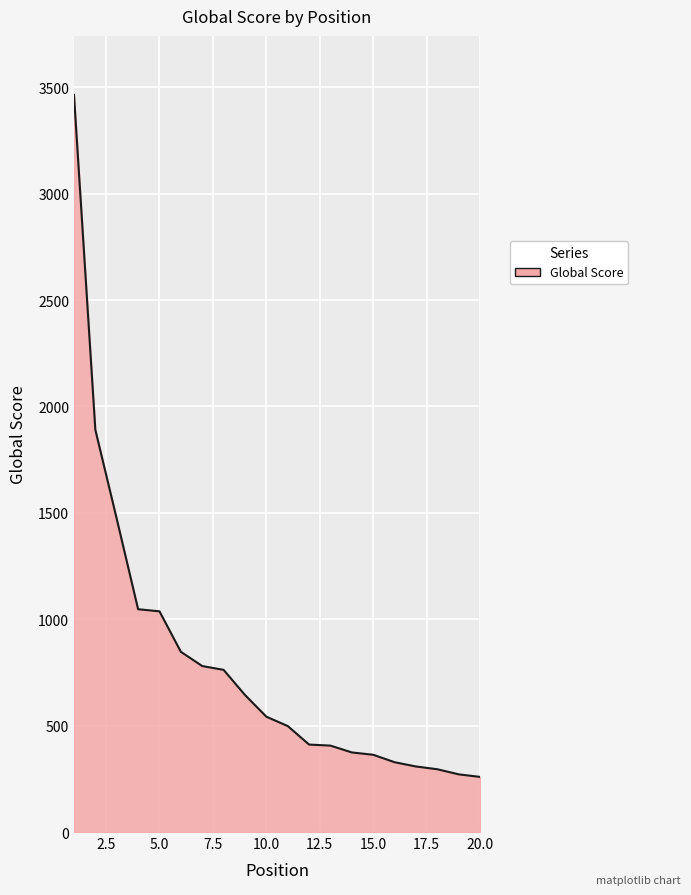

What is the difference between the maximum and minimum values?

3205